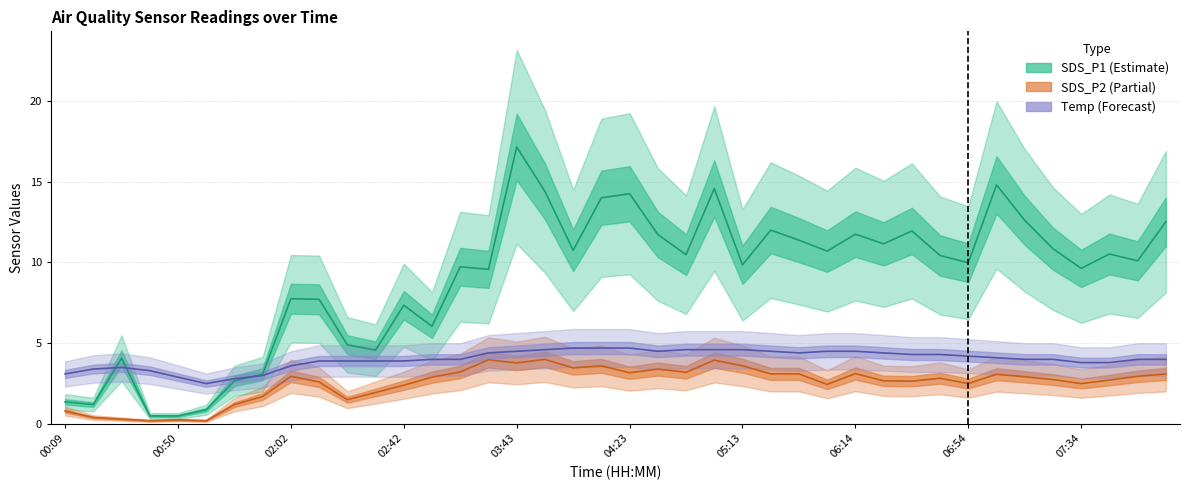

Count the number of data series in this chart.

3